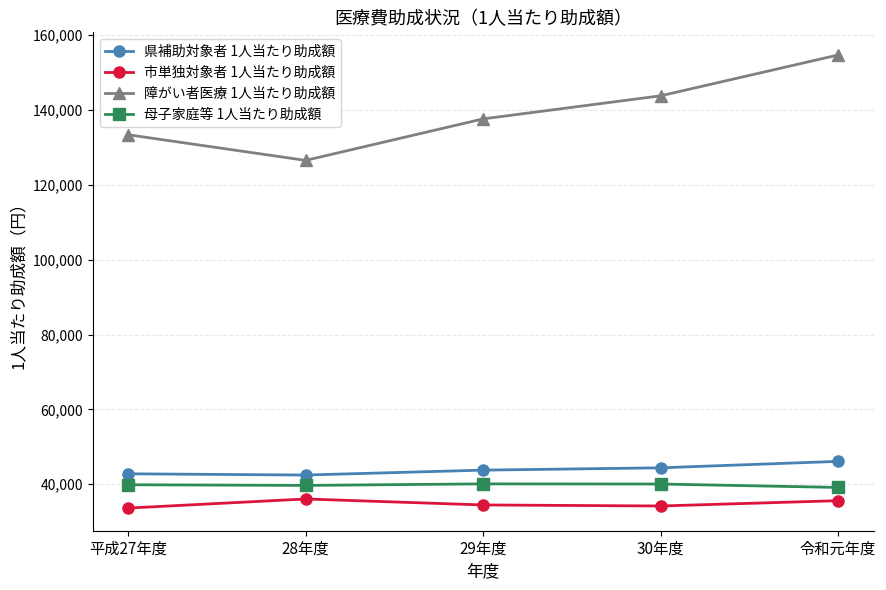

Which series has the widest spread of values?

障がい者医療 1人当たり助成額